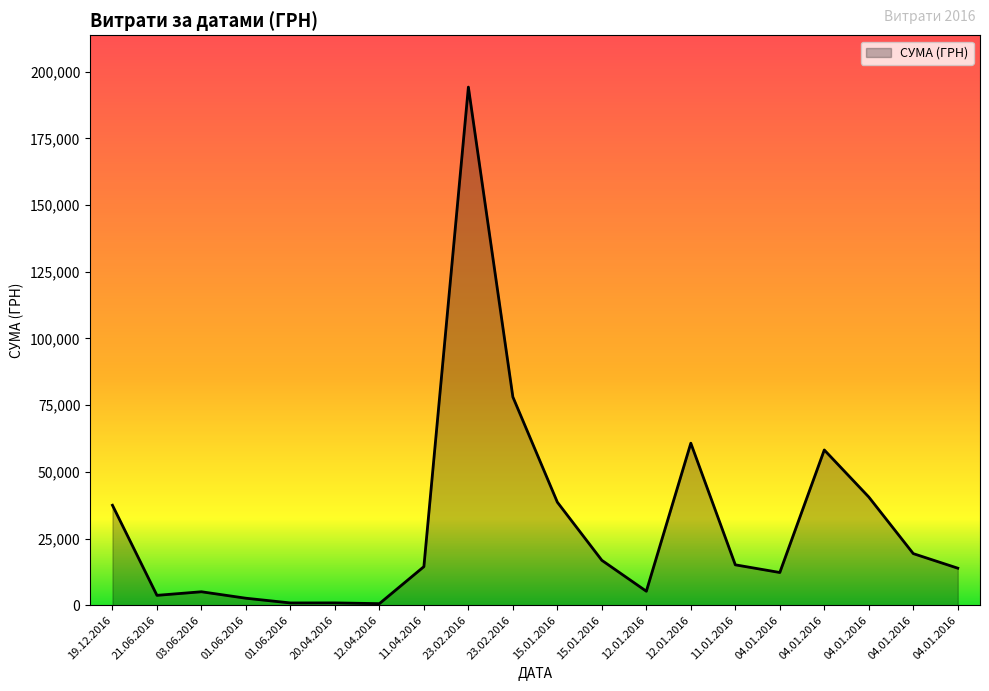

Approximately how many times larger is the value at 04.01.2016 compared to 03.06.2016?

11.5